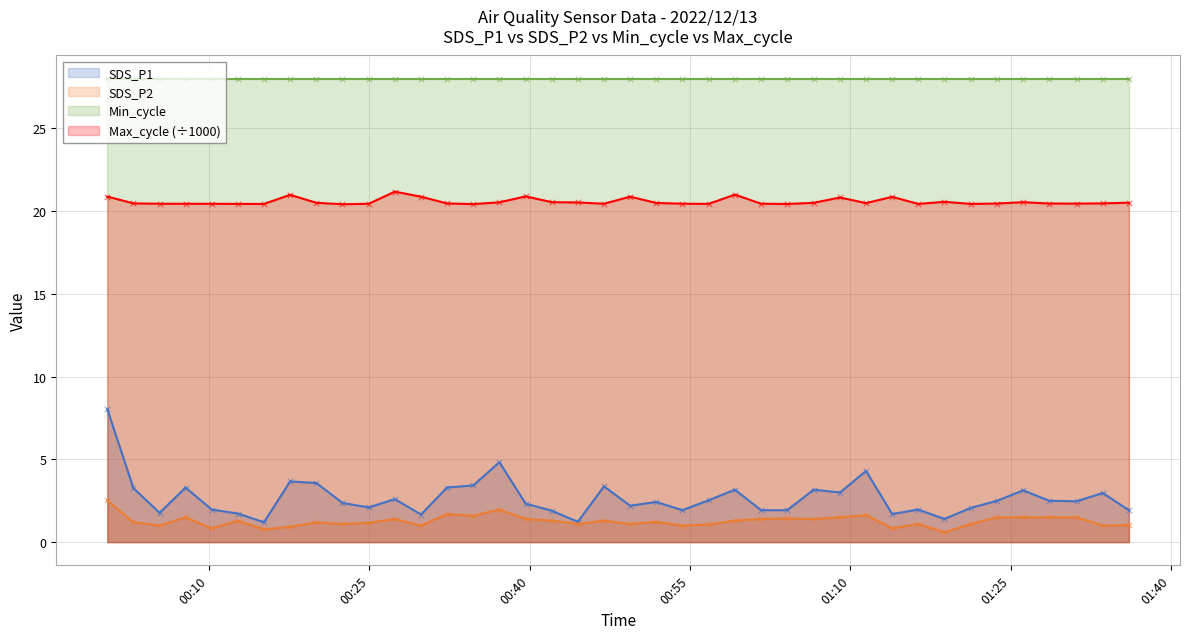

True or false: Max_cycle (÷1000) and SDS_P1 cross at least once.

False